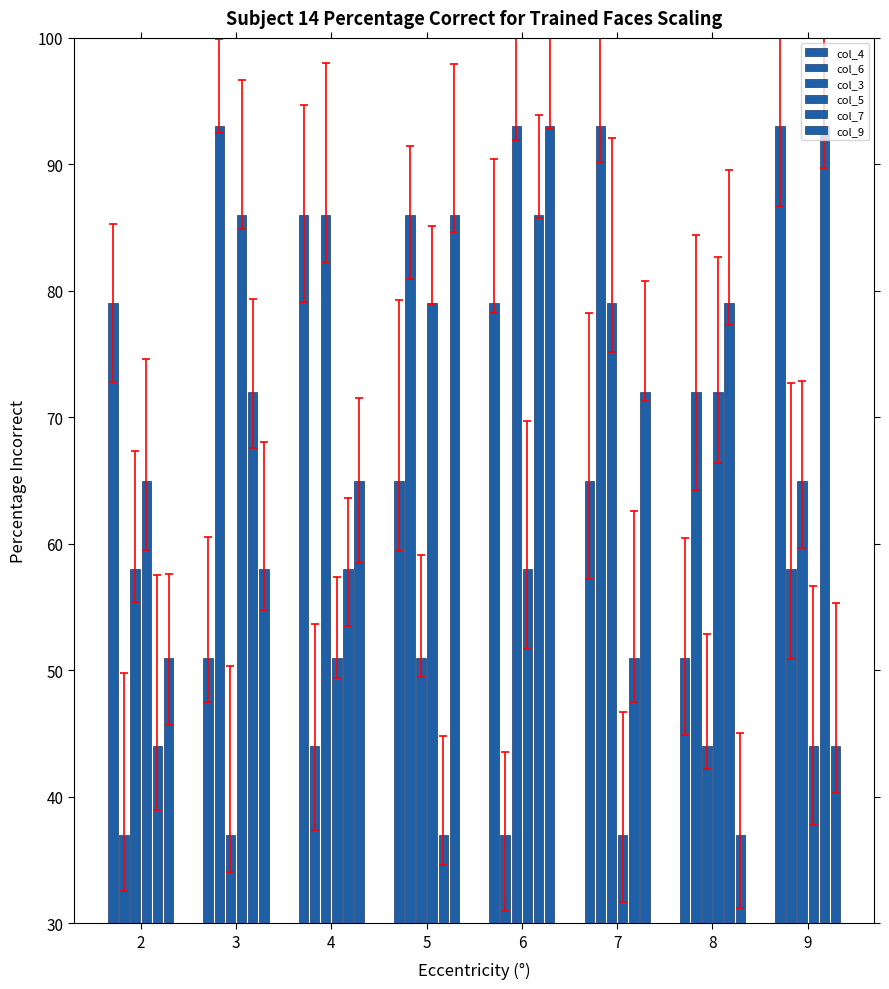

Rank the series by their maximum value, from highest to lowest.

col_4, col_6, col_3, col_7, col_9, col_5